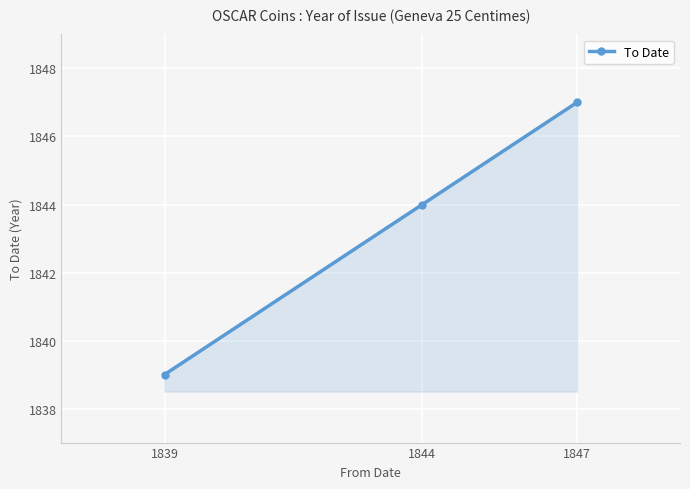

How many values are below 1844?

1